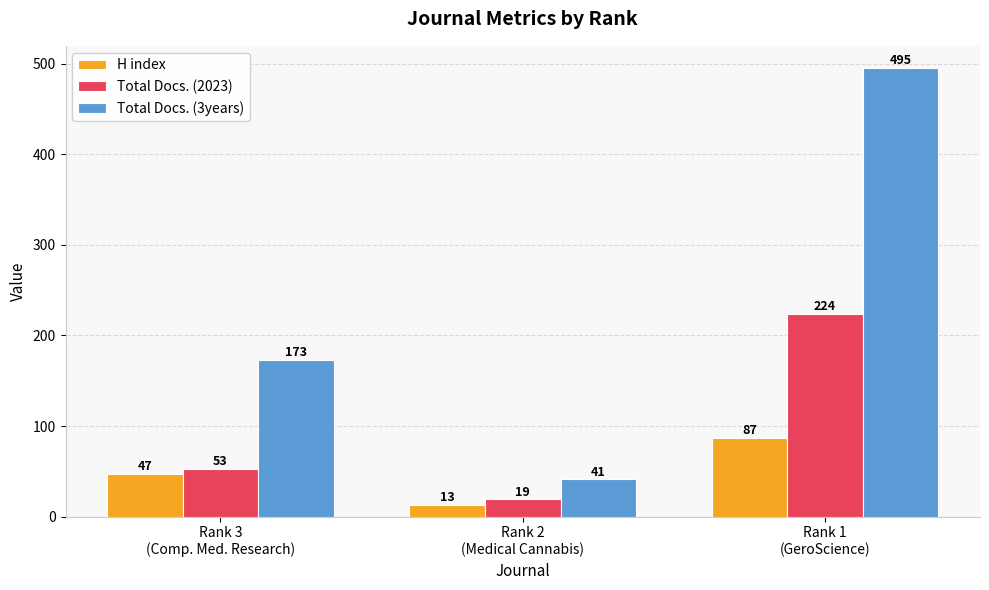

How many distinct data groups are displayed?

3